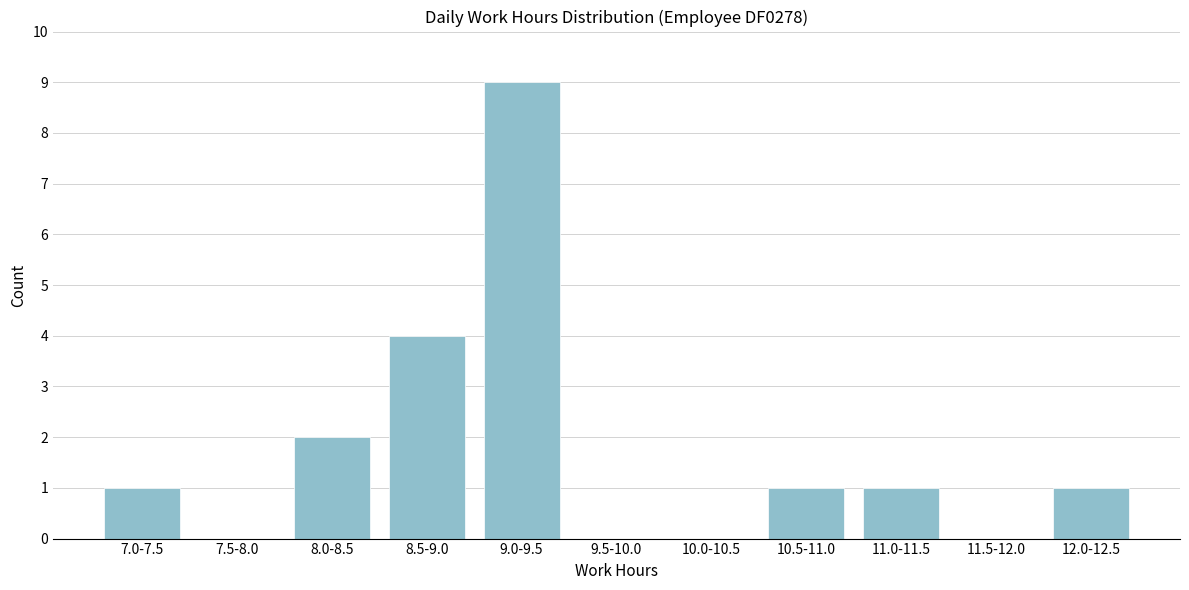

Reading left to right, transcribe all the data shown in this chart.

7.0-7.5=1	7.5-8.0=0	8.0-8.5=2	8.5-9.0=4	9.0-9.5=9	9.5-10.0=0	10.0-10.5=0	10.5-11.0=1	11.0-11.5=1	11.5-12.0=0	12.0-12.5=1